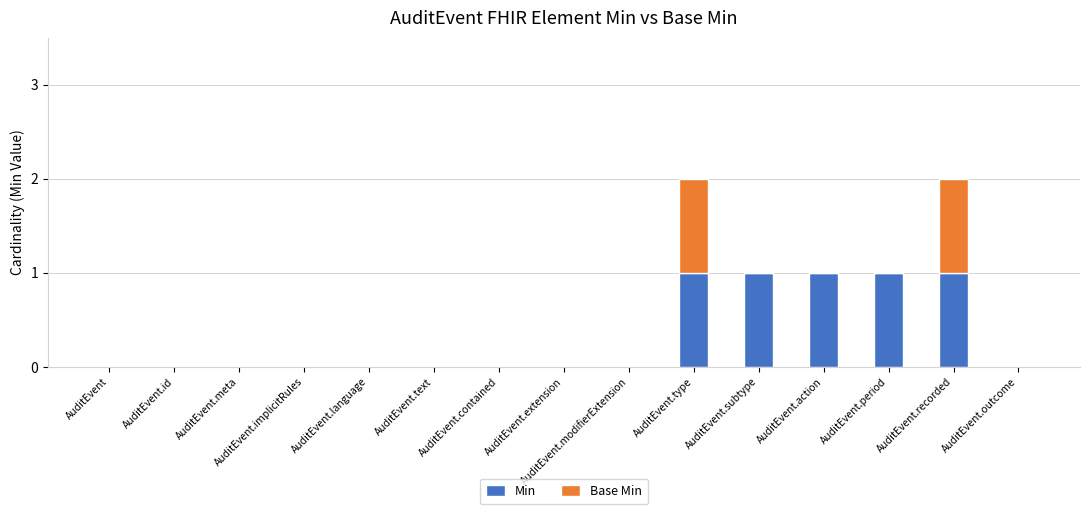

Is it true that Min equals 1 at AuditEvent.language?

False